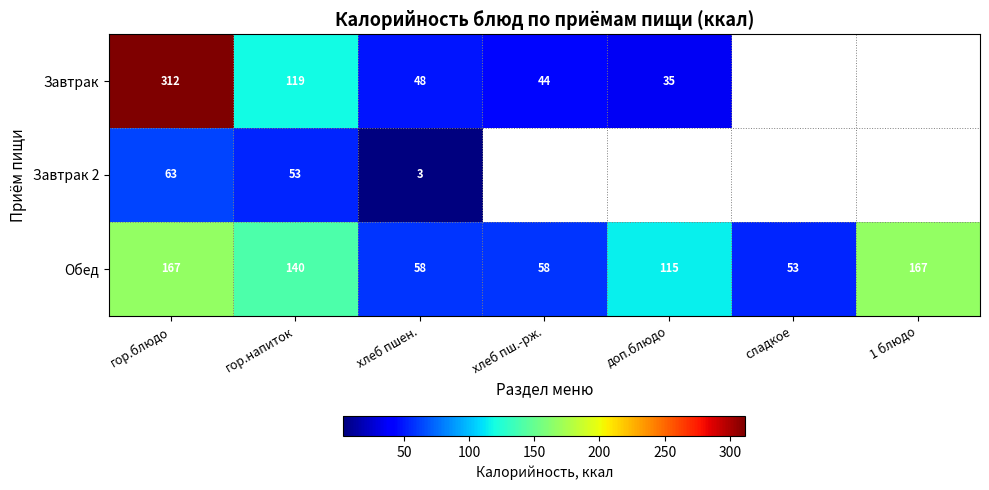

At which label does Обед reach its minimum?

сладкое